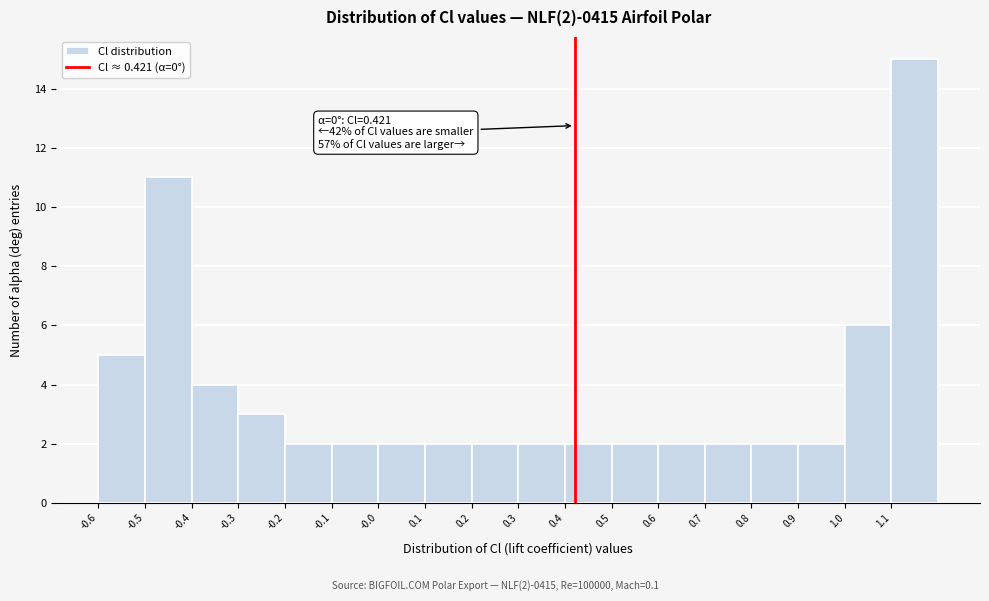

Over which range of the x-axis is the bar tallest?

1.1 to 1.2